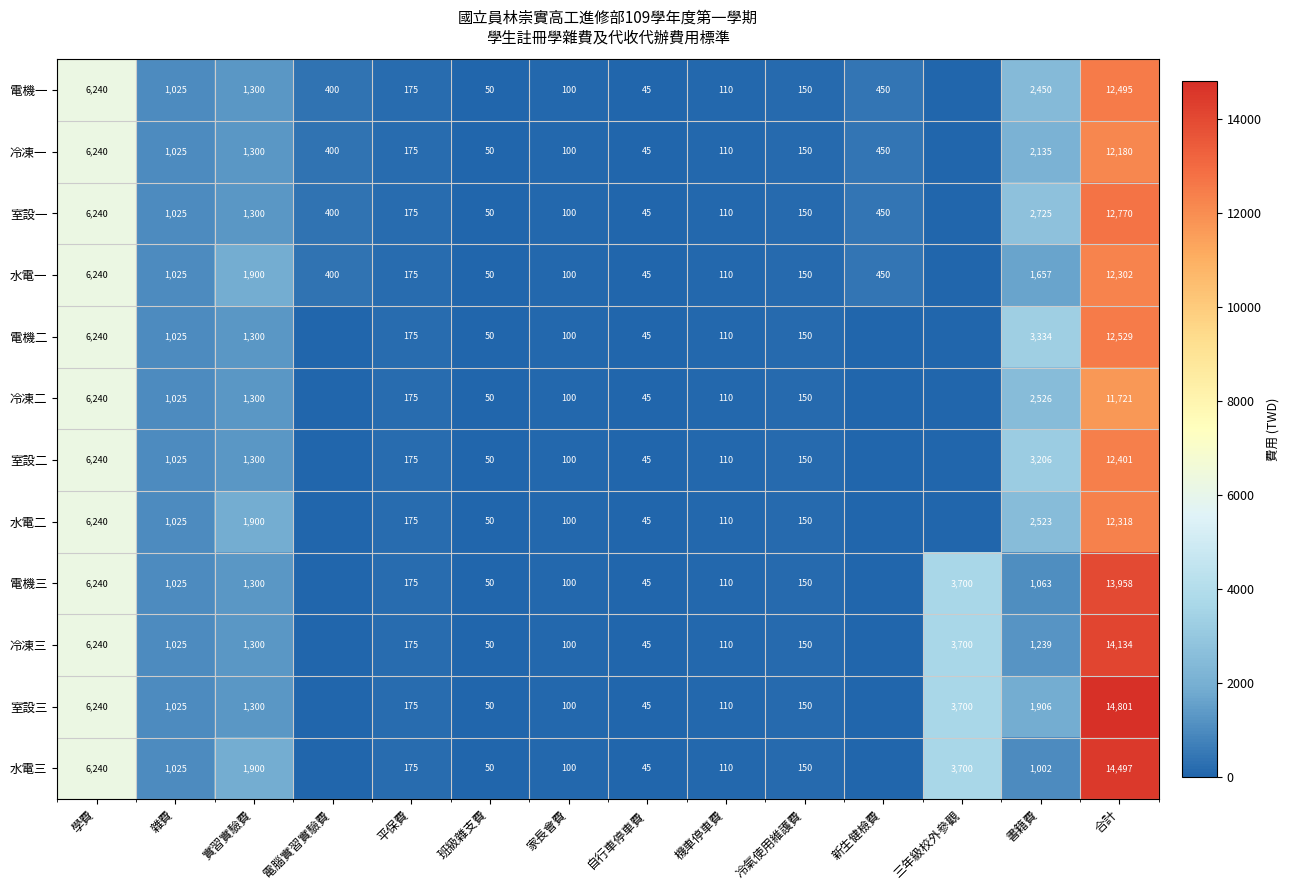

What is the difference between the 室設一 values at 合計 and 自行車停車費?

12725